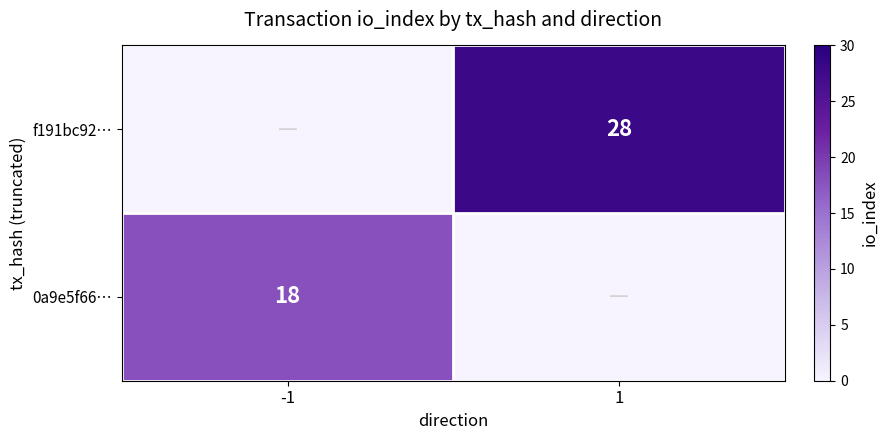

Is it true that 0a9e5f66… equals 23 at -1?

False